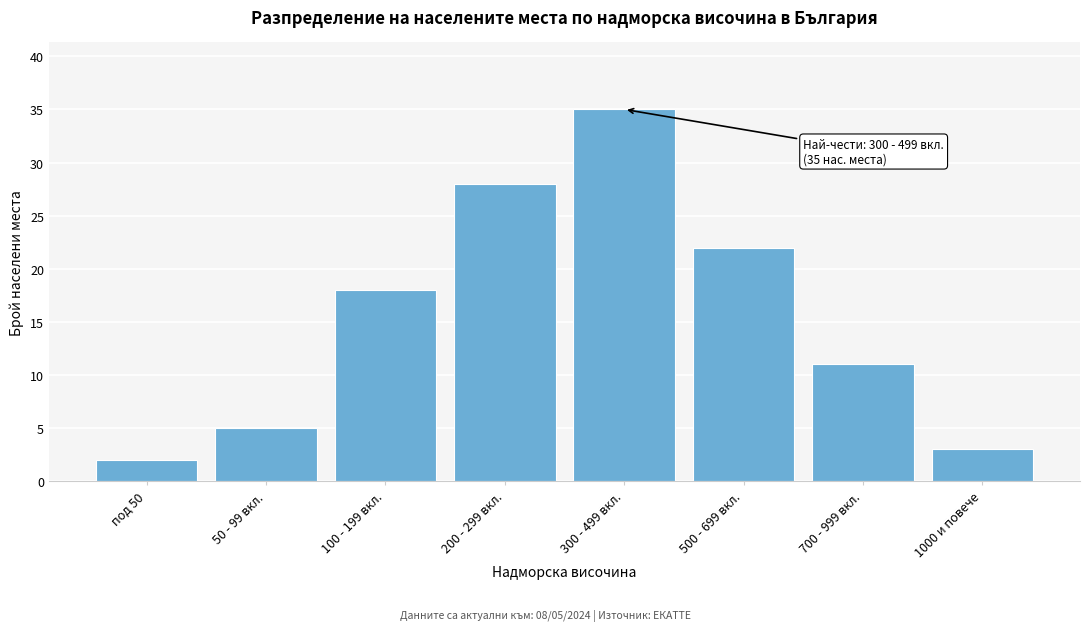

Reading right to left, extract all data points from this chart.

1000 и повече=3	700 - 999 вкл.=11	500 - 699 вкл.=22	300 - 499 вкл.=35	200 - 299 вкл.=28	100 - 199 вкл.=18	50 - 99 вкл.=5	под 50=2